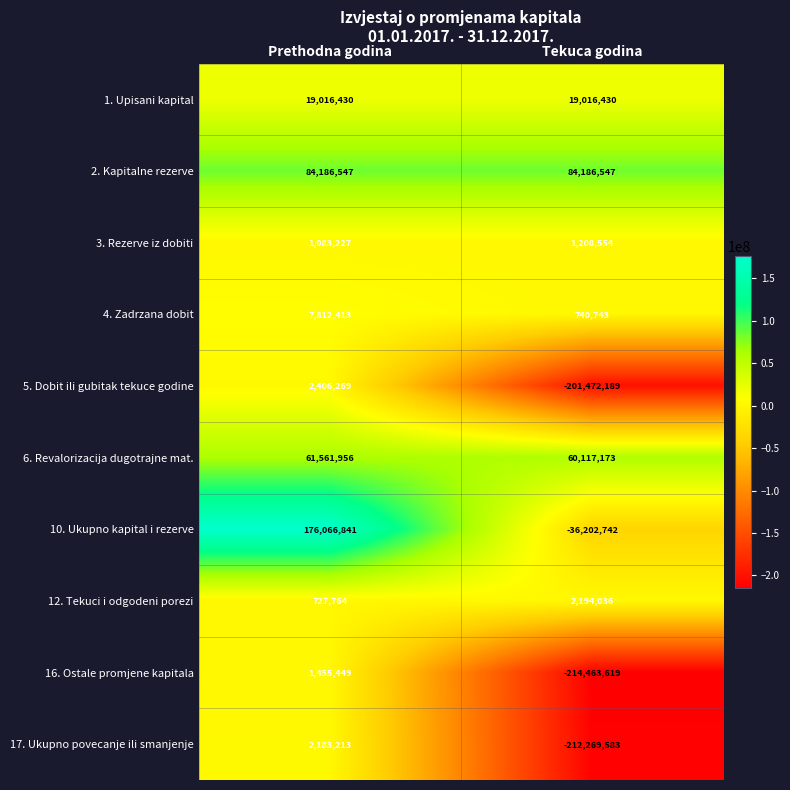

What is the total value across all series at Tekuca godina?

-496944650